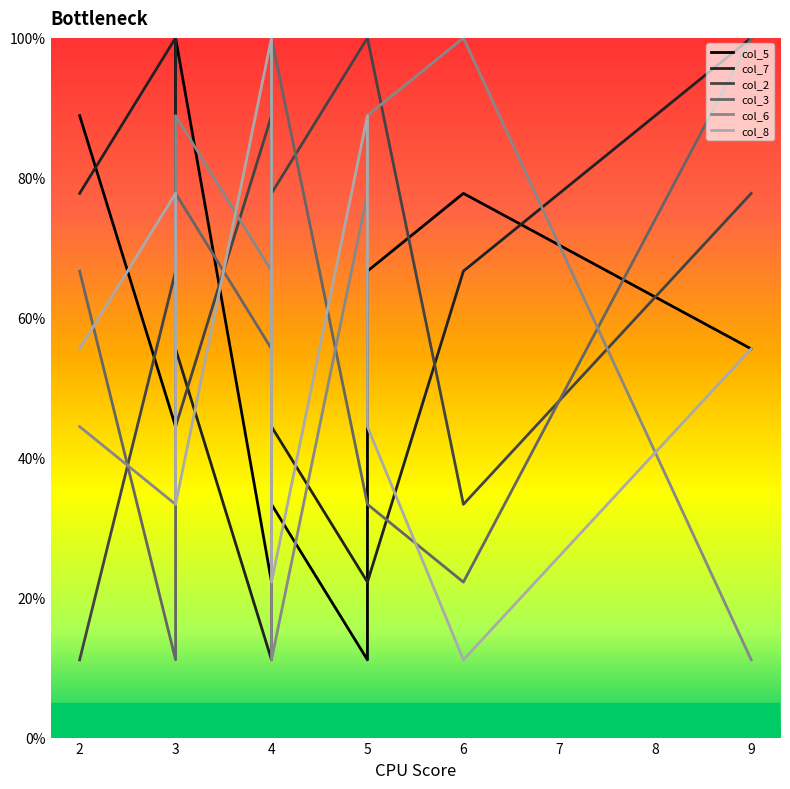

Is this an area chart (filled region under the line)?

No